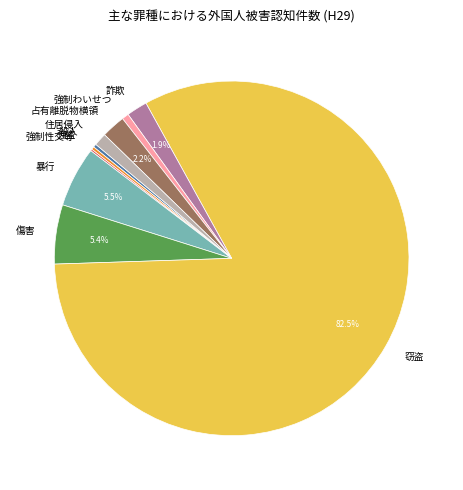

To the nearest percent, what is the average slice percentage?

10%